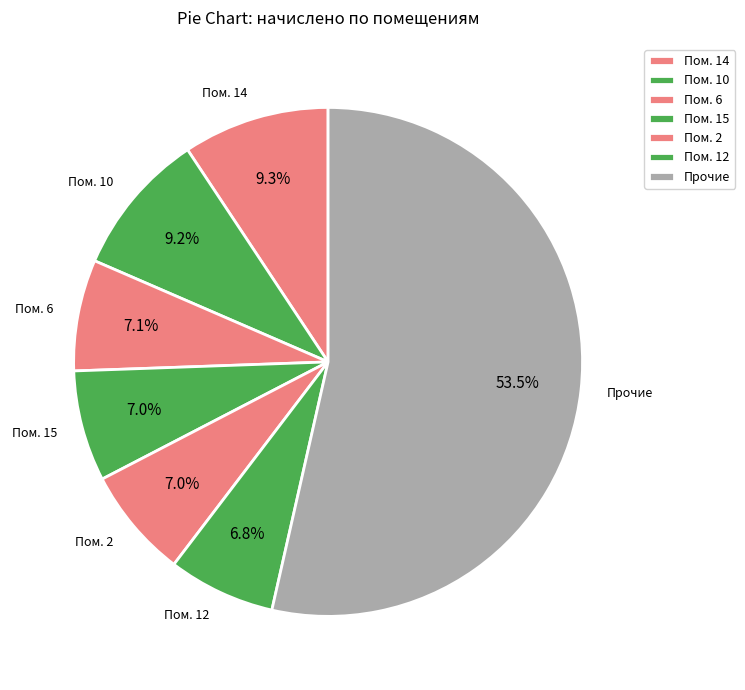

Is there any slice that represents more than half of the pie?

Yes